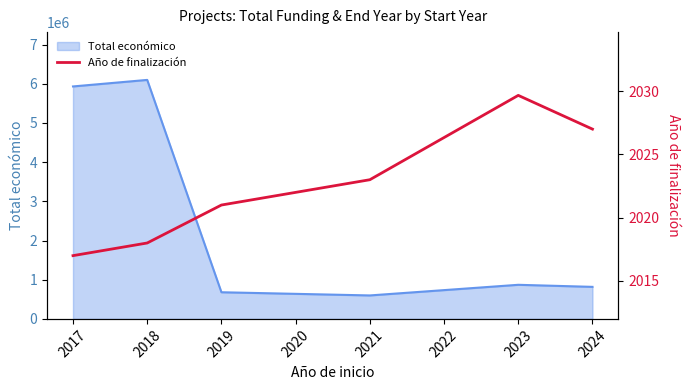

What is the sum of all values?

12135.7